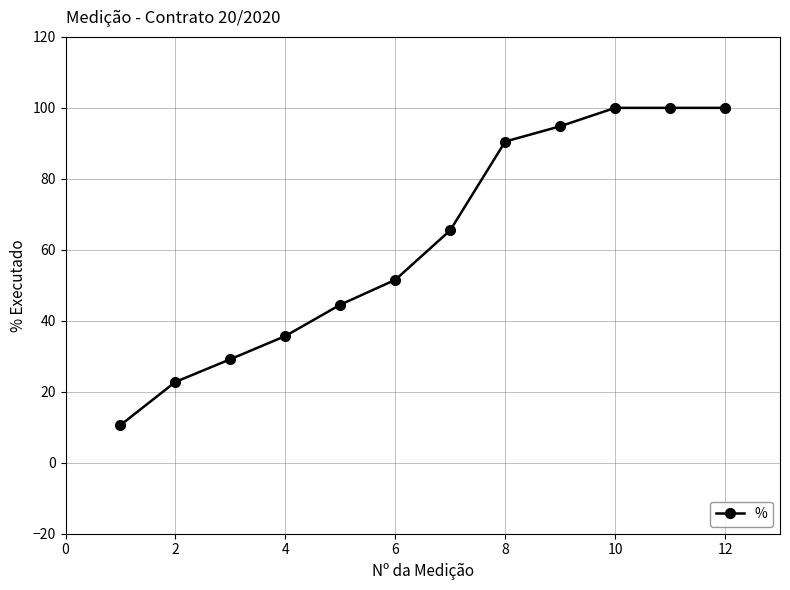

How many data points are above 65?

6